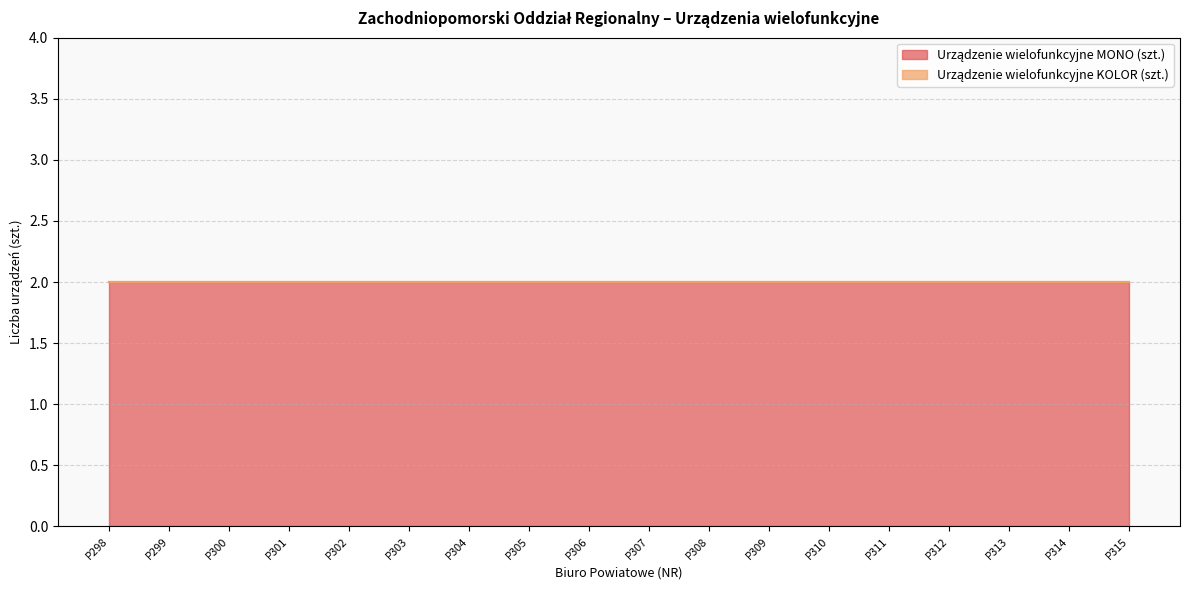

True or false: Urządzenie wielofunkcyjne KOLOR (szt.) has more than 2 interior local peaks.

False